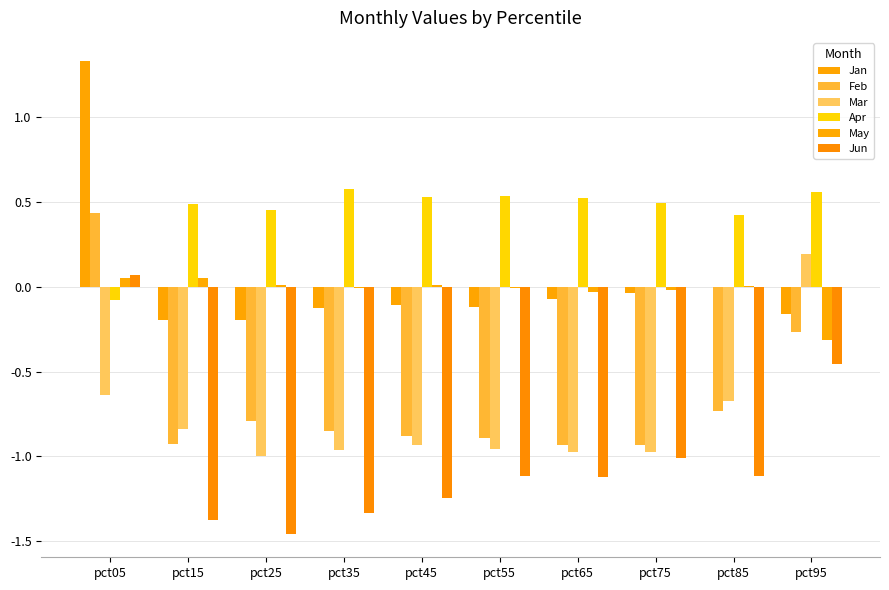

At which label is May closest to 0?

pct85